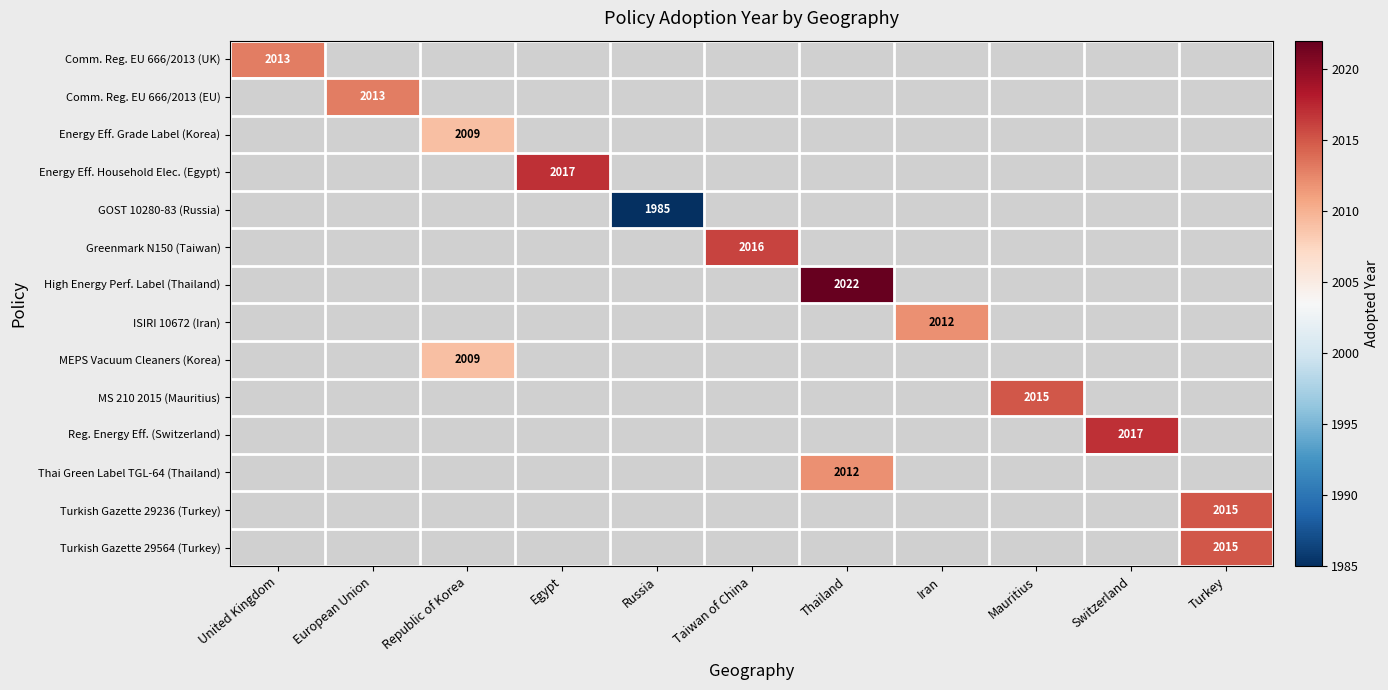

How many categories are shown in the chart?

11